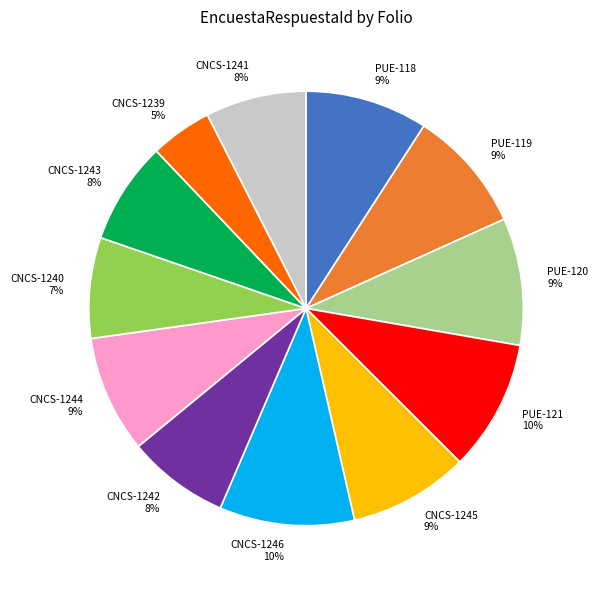

True or false: PUE-118 accounts for 9% of the total.

True